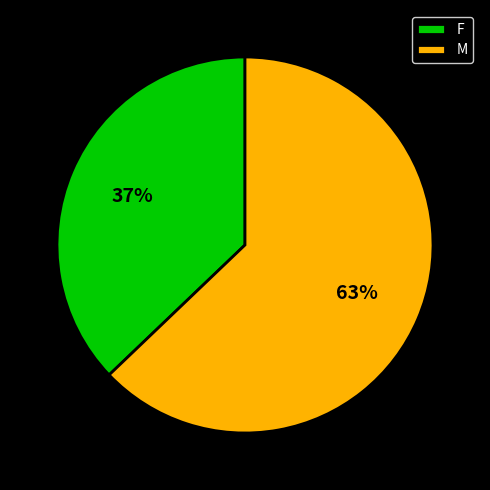

The M slice represents 63% of the pie. True or false?

True